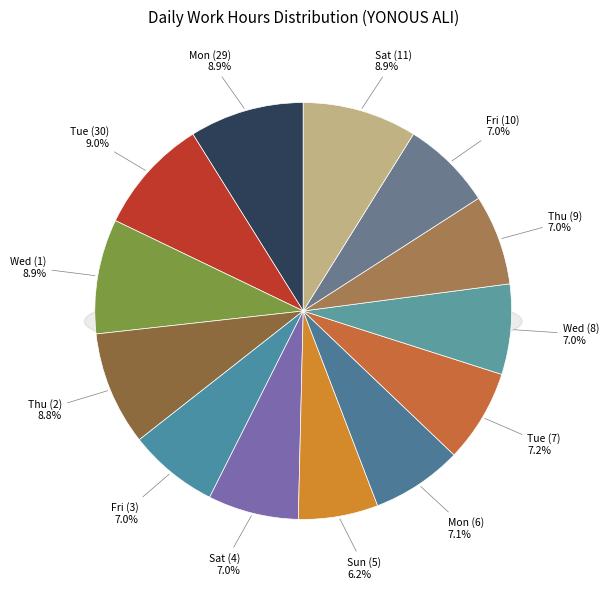

To the nearest percent, what is the difference between the Sun (5) and Fri (10) slice percentages?

1%